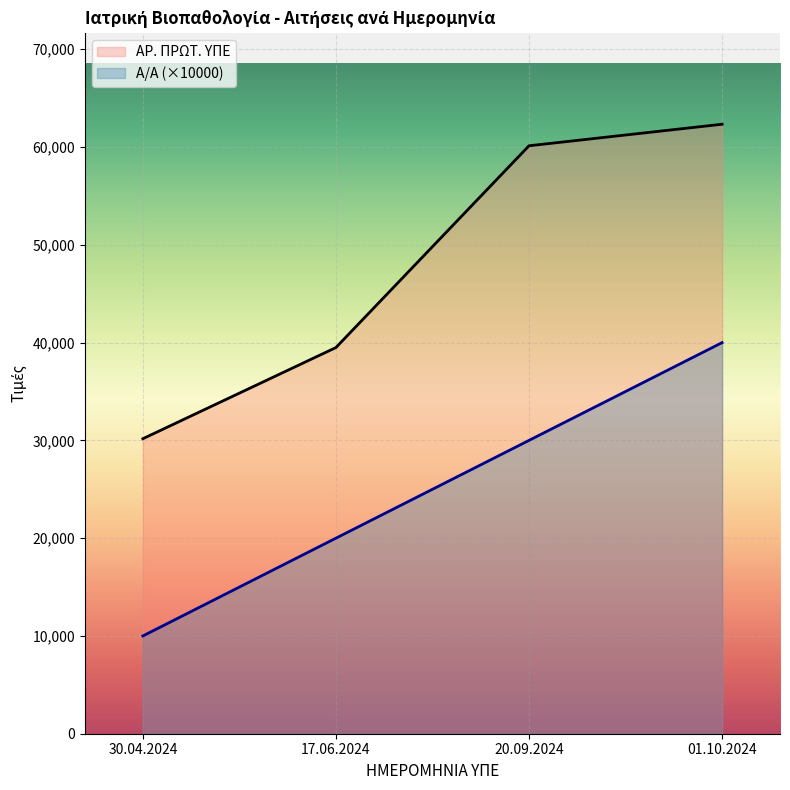

At which label does ΑΡ. ΠΡΩΤ. ΥΠΕ reach its minimum?

30.04.2024